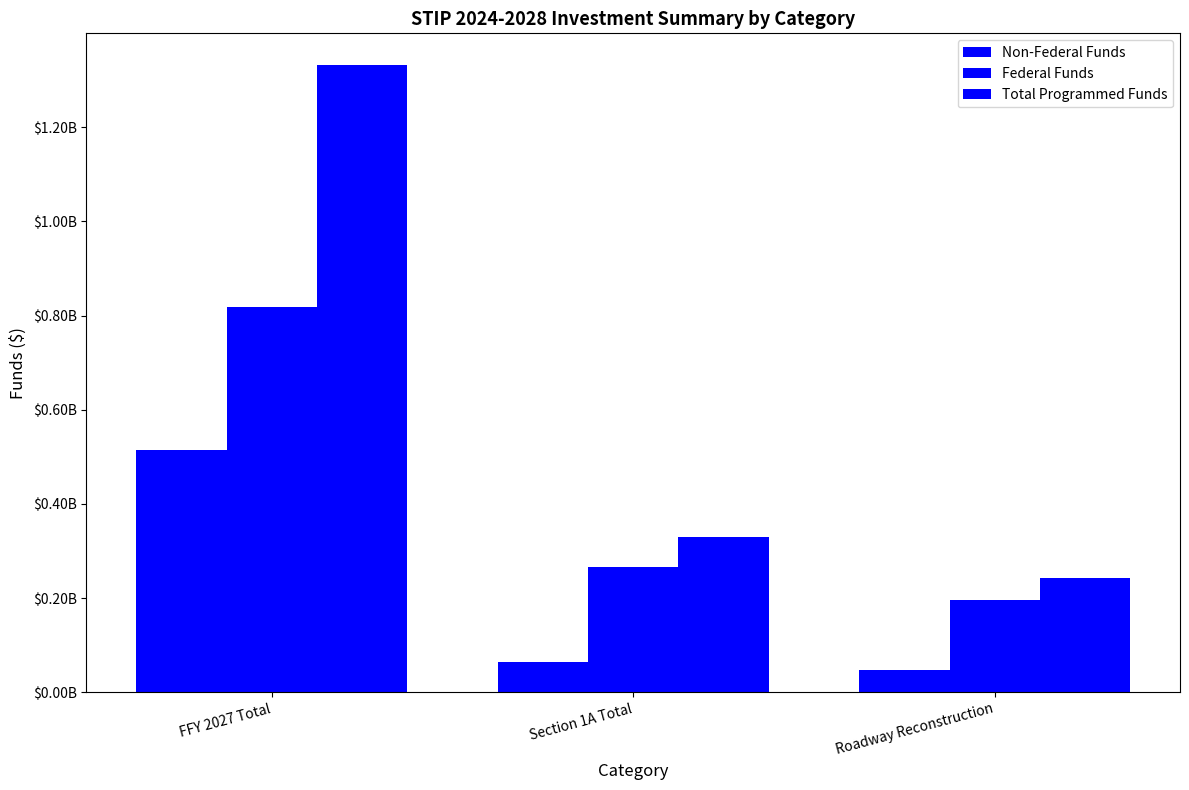

What is the value of the Total Programmed Funds bar at the 2nd from the left?

329707247.0